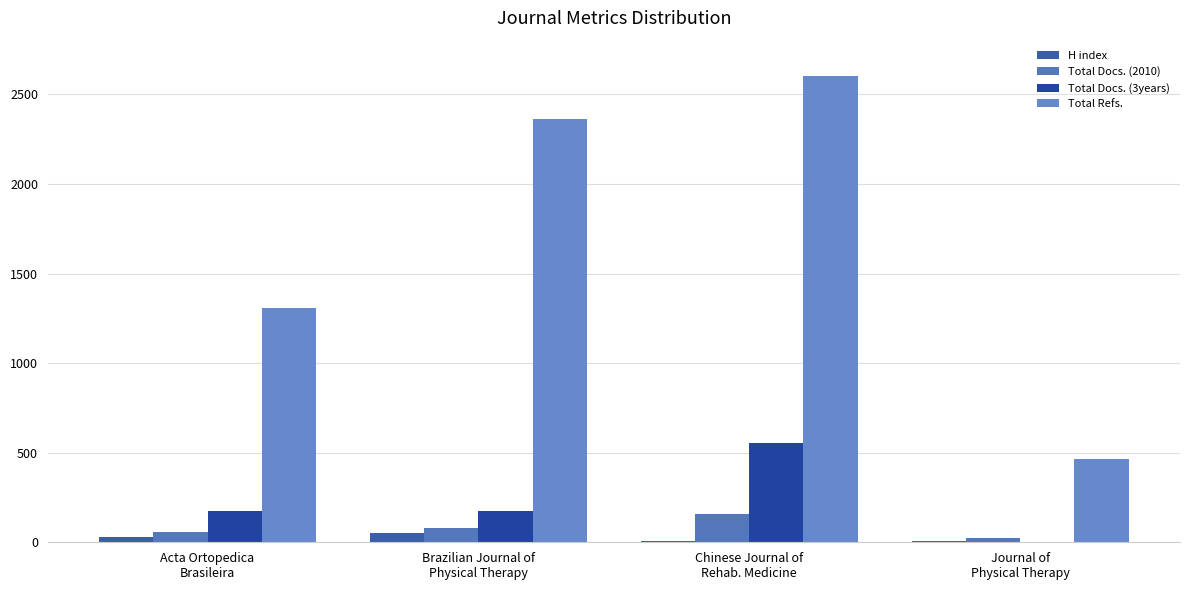

What is the spread (max minus min) of values at Brazilian Journal of
Physical Therapy?

2312